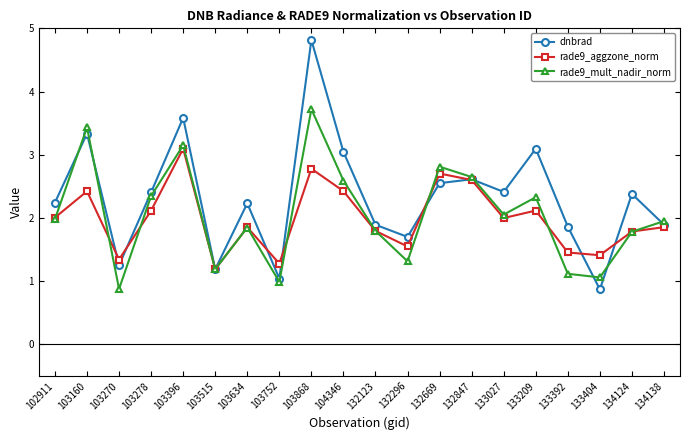

Reading right to left, what are all the values shown in this chart?

dnbrad: 1.9	2.4	0.9	1.9	3.1	2.4	2.6	2.5	1.7	1.9	3.0	4.8	1.0	2.2	1.2	3.6	2.4	1.3	3.3	2.2
rade9_aggzone_norm: 1.9	1.8	1.4	1.5	2.1	2.0	2.6	2.7	1.5	1.8	2.4	2.8	1.3	1.9	1.2	3.1	2.1	1.3	2.4	2.0
rade9_mult_nadir_norm: 1.9	1.8	1.1	1.1	2.3	2.1	2.6	2.8	1.3	1.8	2.6	3.7	1.0	1.8	1.2	3.1	2.3	0.9	3.4	2.0